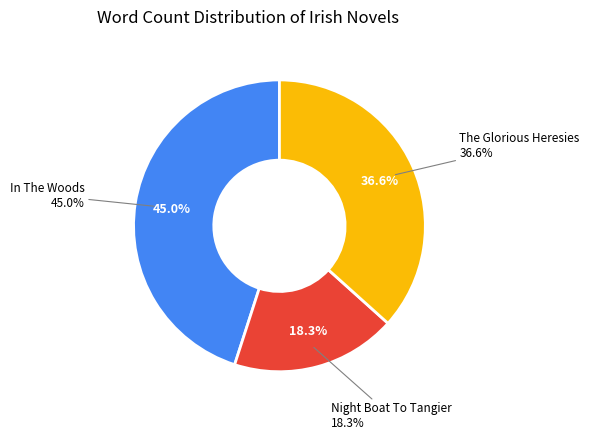

To the nearest percent, what percentage of the pie is The Glorious Heresies?

37%